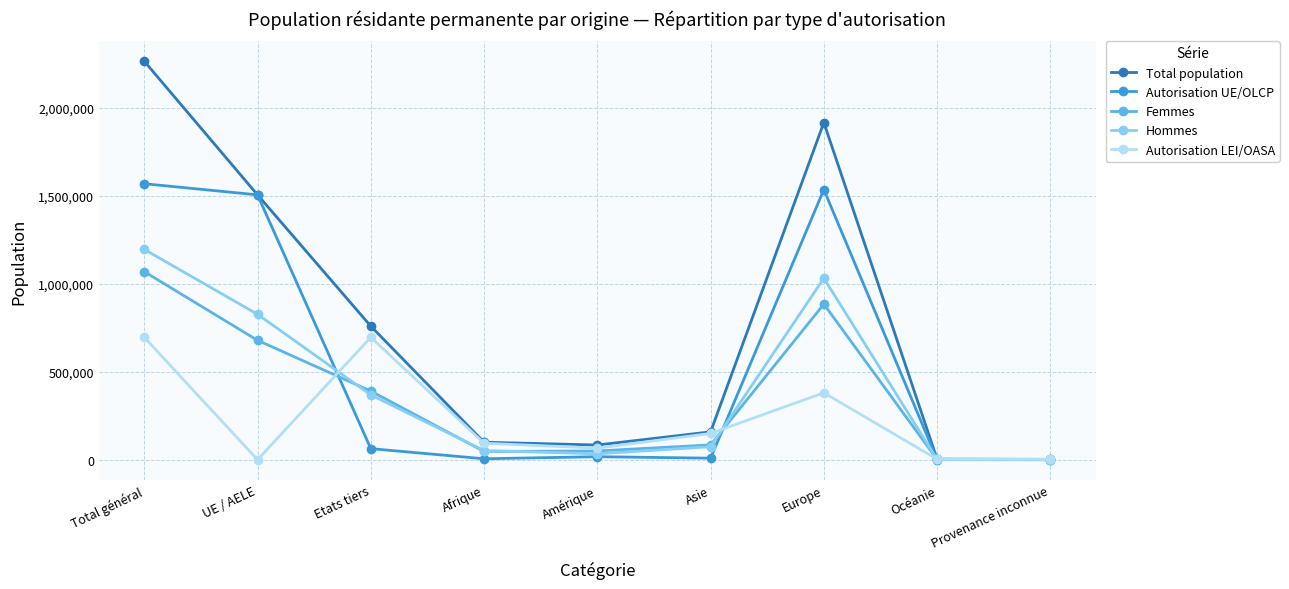

What is the total value across all series at Provenance inconnue?

7242